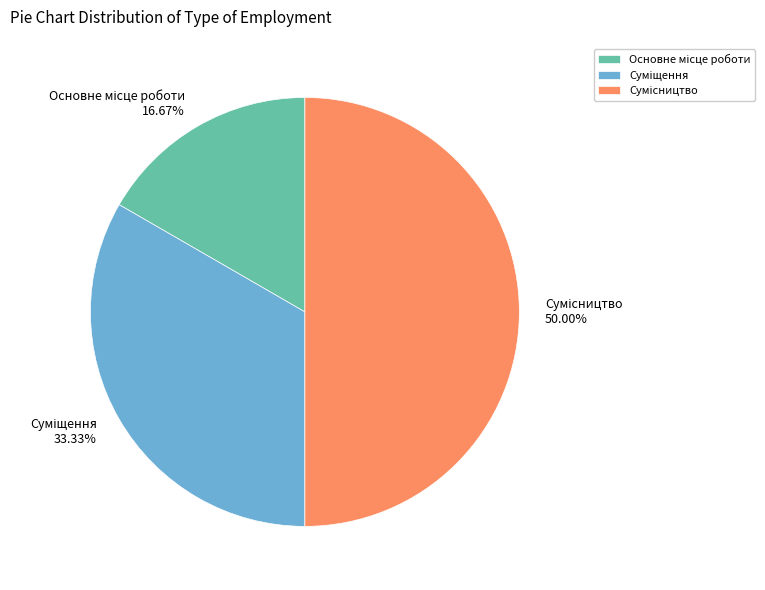

Count the number of slices in the pie.

3